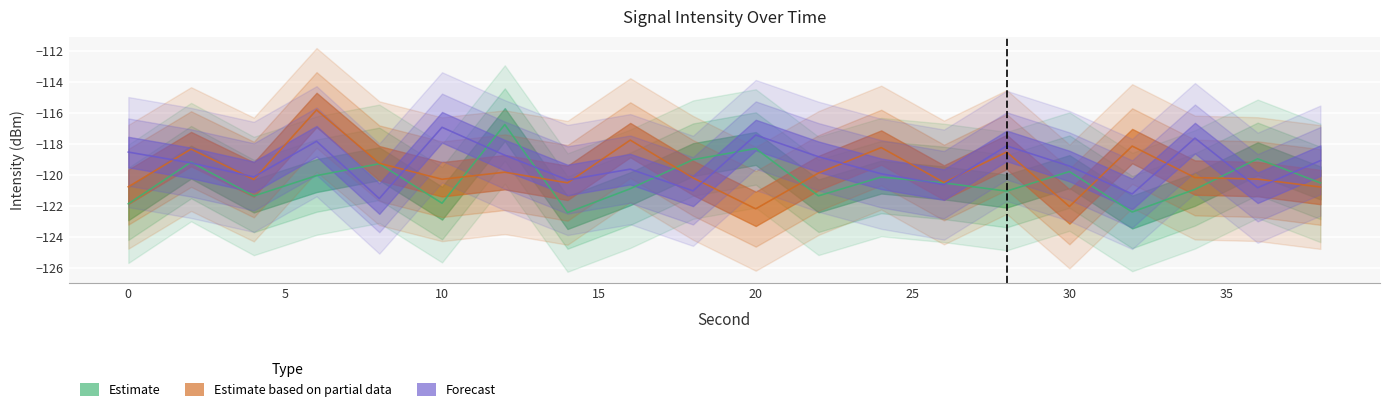

Between which two adjacent categories do Estimate and Estimate based on partial data first intersect?

10 and 12